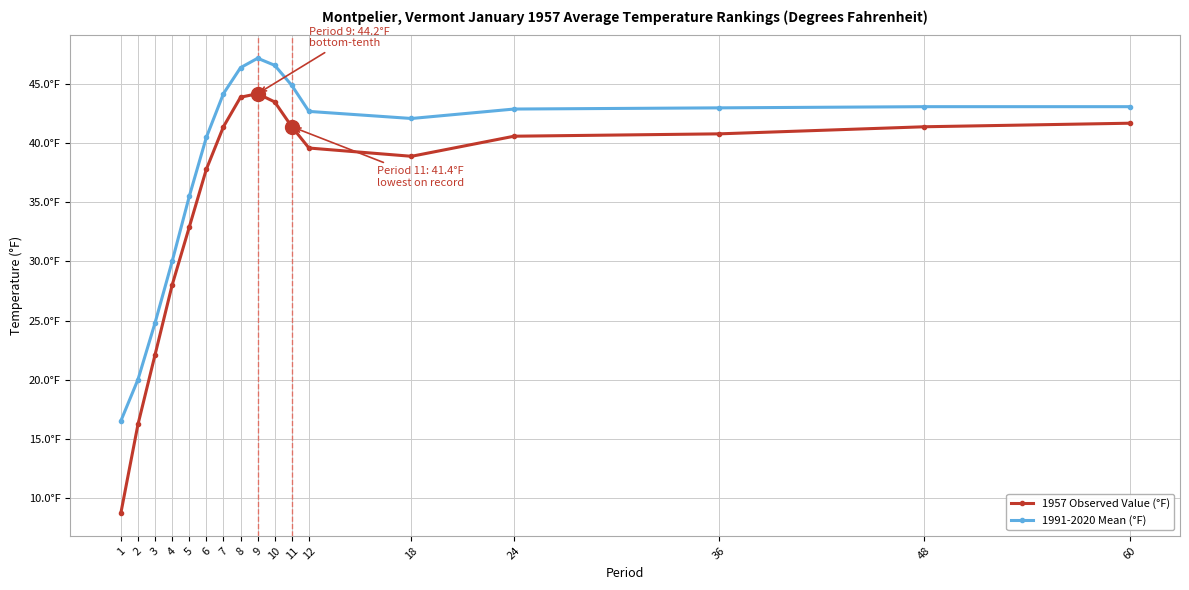

What is the difference between the 1991-2020 Mean (°F) values at 8 and 48?

3.3